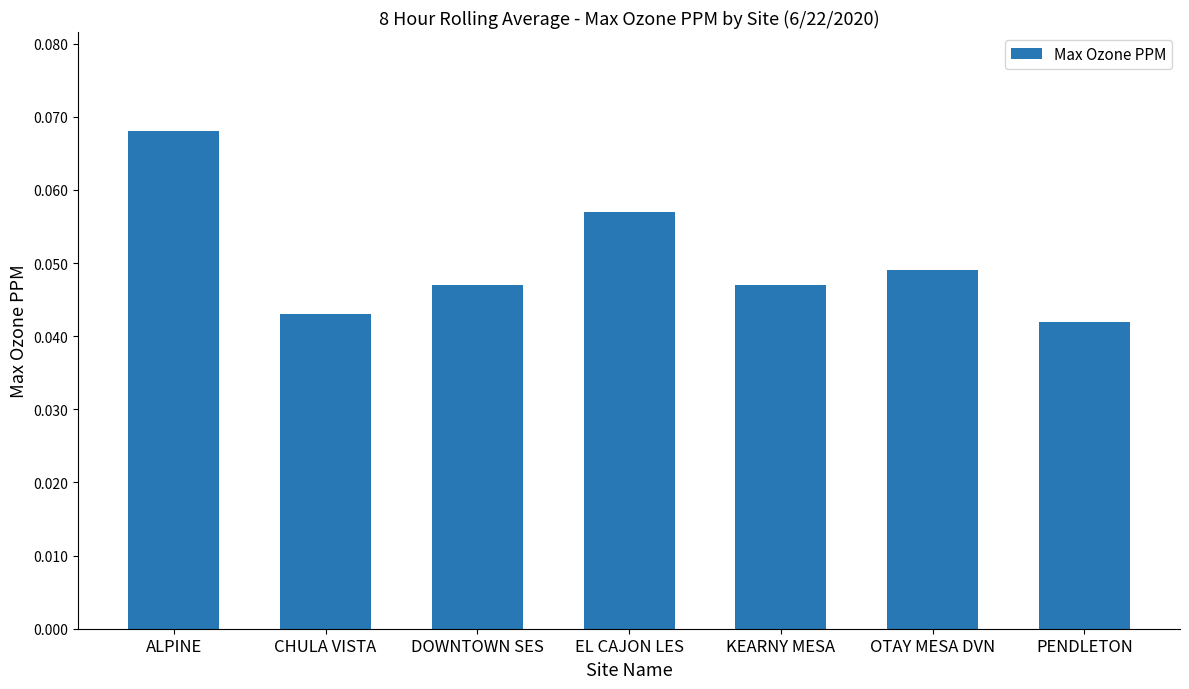

Are the bars grouped side by side (vs. stacked)?

No